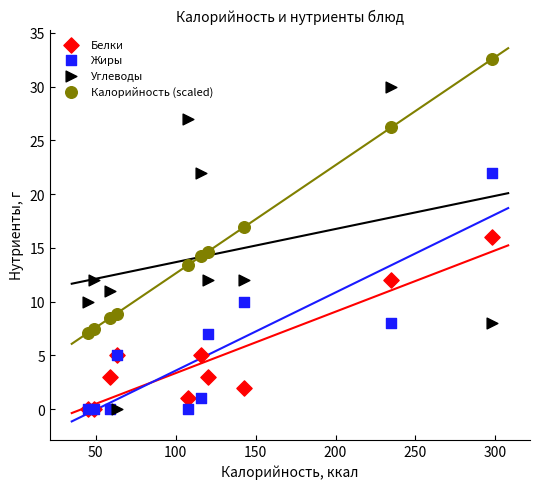

In the Калорийность (scaled) series, what Y value is closest to 19?

17.0